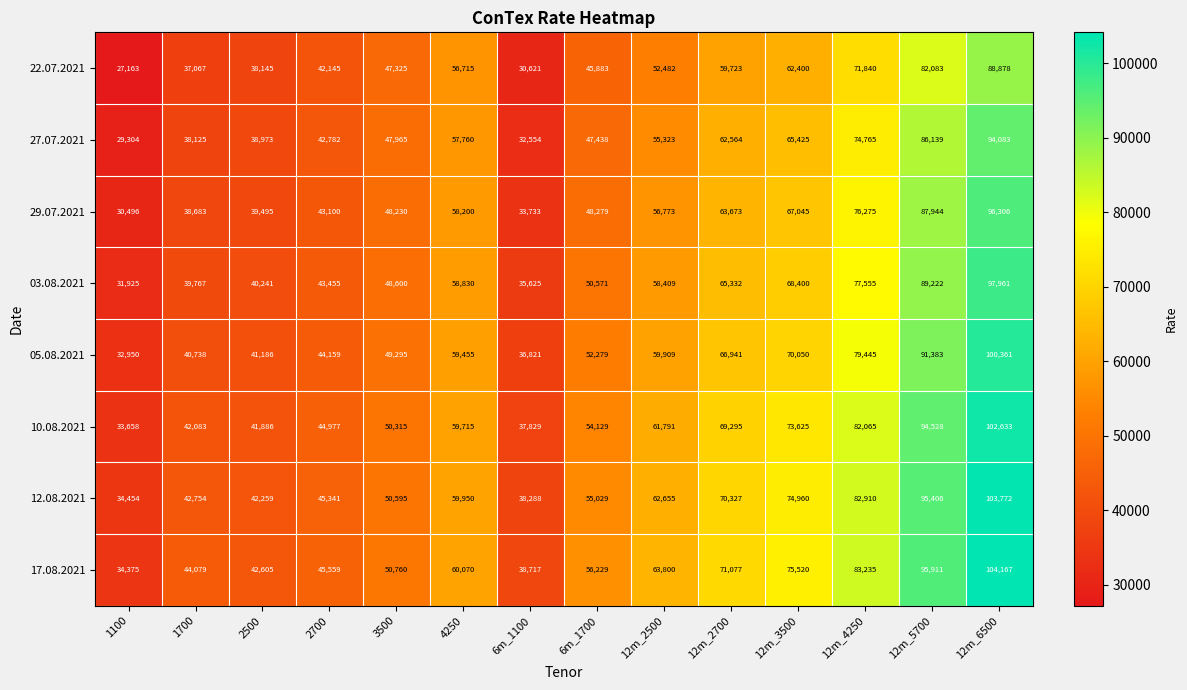

What is the approximate value of 29.07.2021 at 12m_2500, to the nearest 50?

56750